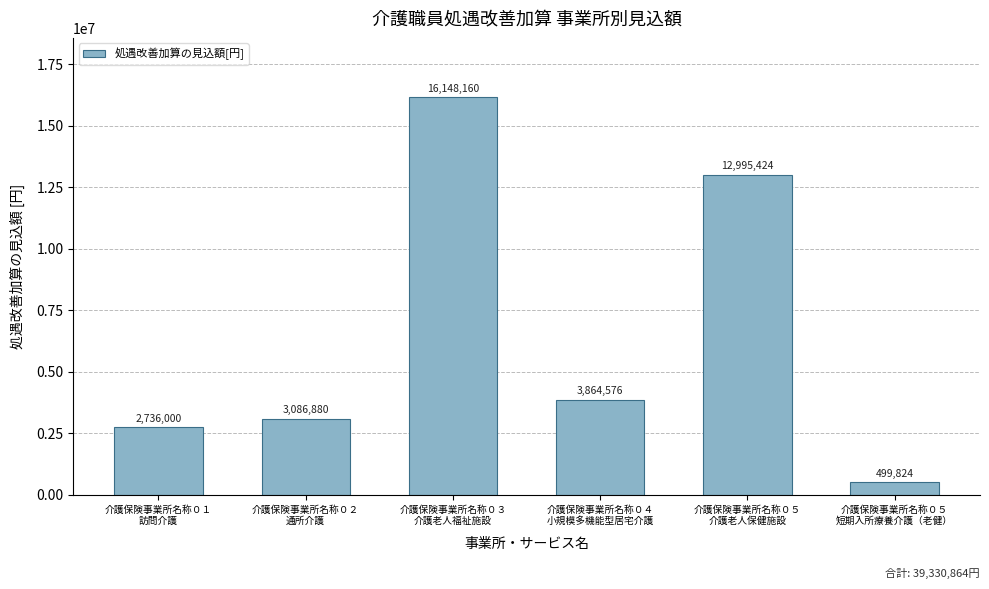

True or false: the data shows 24058556 at 介護保険事業所名称０３
介護老人福祉施設.

False